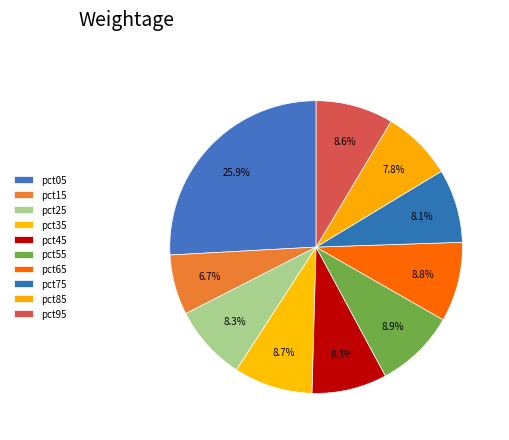

True or false: pct55 accounts for 9% of the total.

True